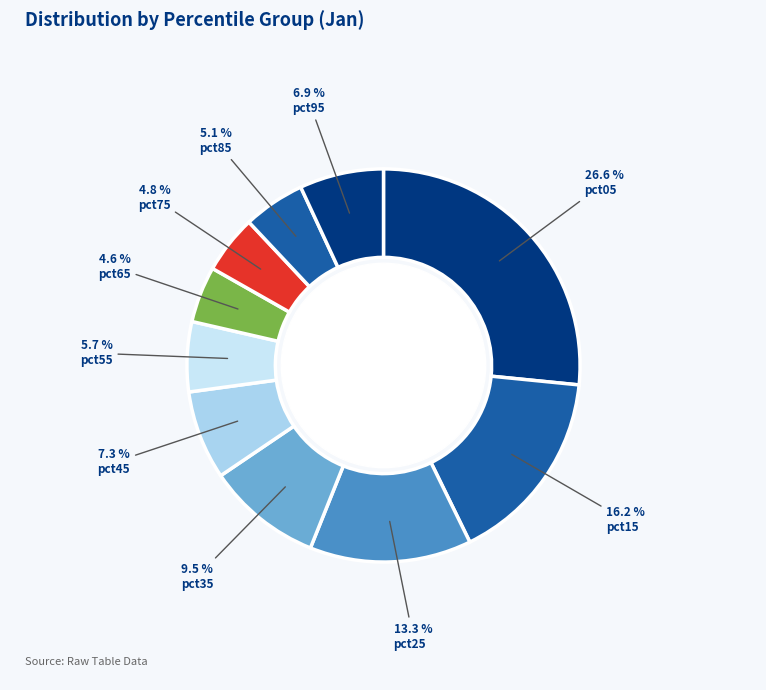

How many slices are in this pie chart?

10